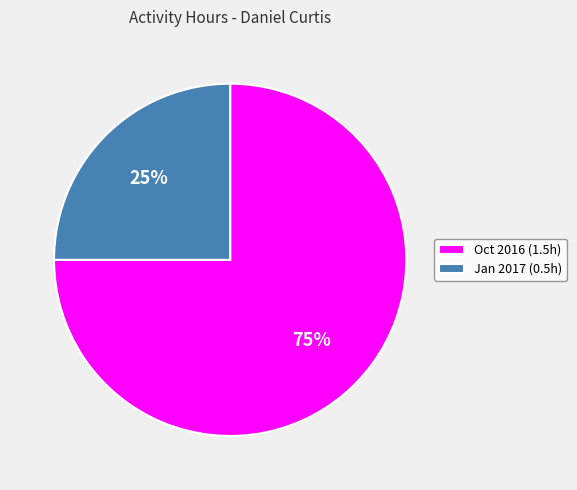

Count the number of slices in the pie.

2